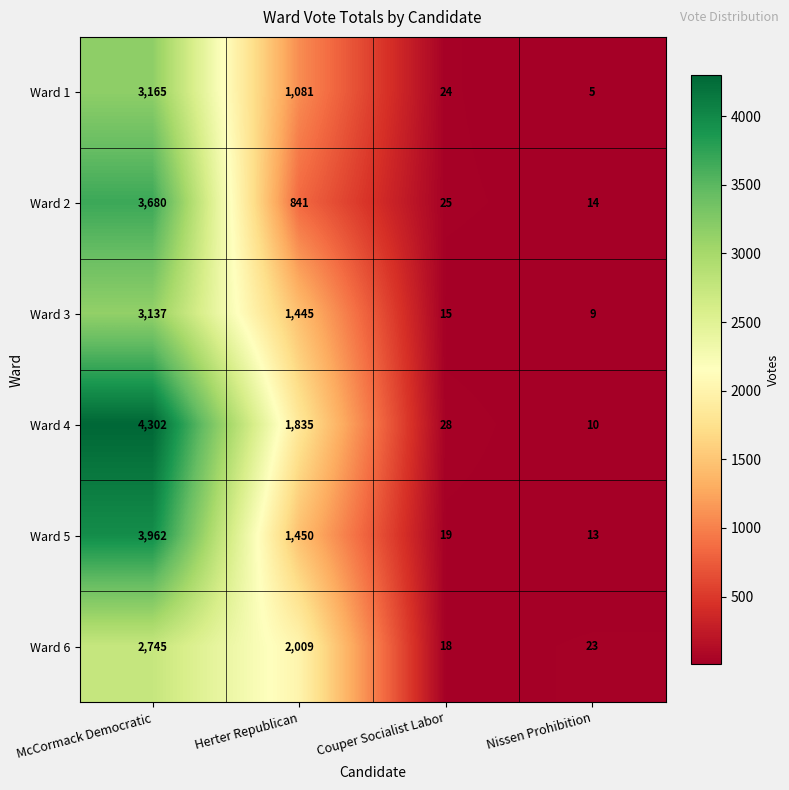

The Ward 1 series shows 7 at Nissen Prohibition. True or false?

False